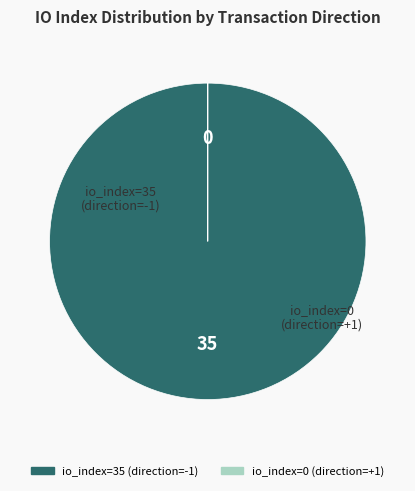

Is there a majority slice in this chart?

Yes